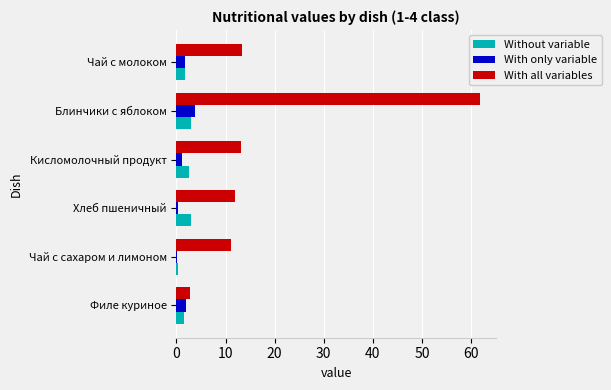

Which series changed the most between Блинчики с яблоком and Чай с молоком?

With all variables